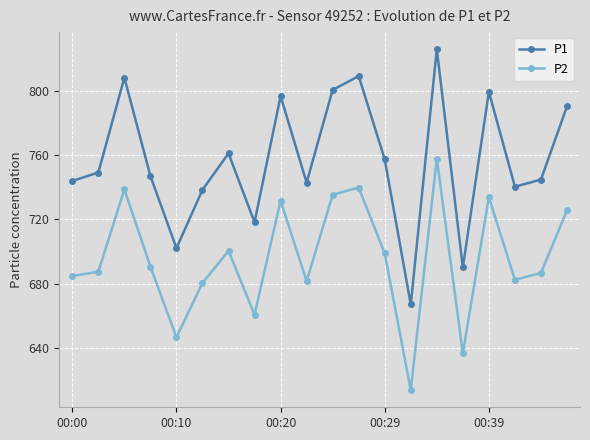

In P1, how many points are lower than both neighbors (excluding endpoints)?

6